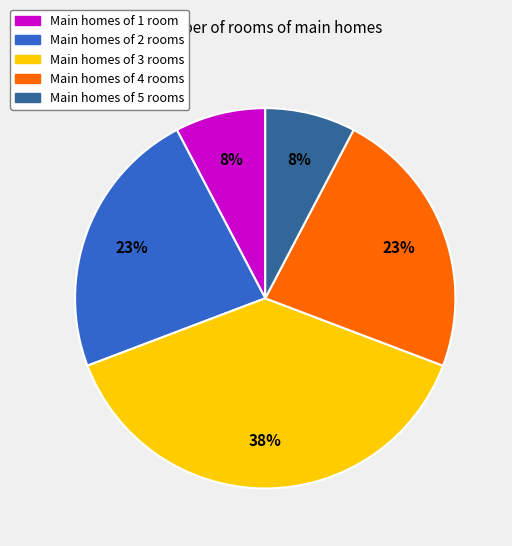

Is there a majority slice in this chart?

No